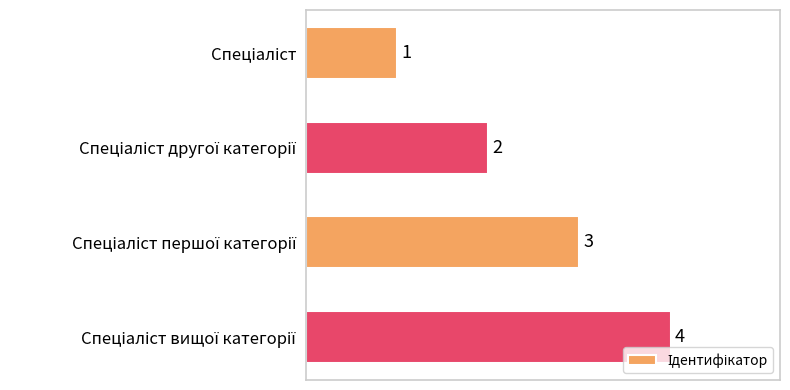

Count the values in the range 2 to 4.

3